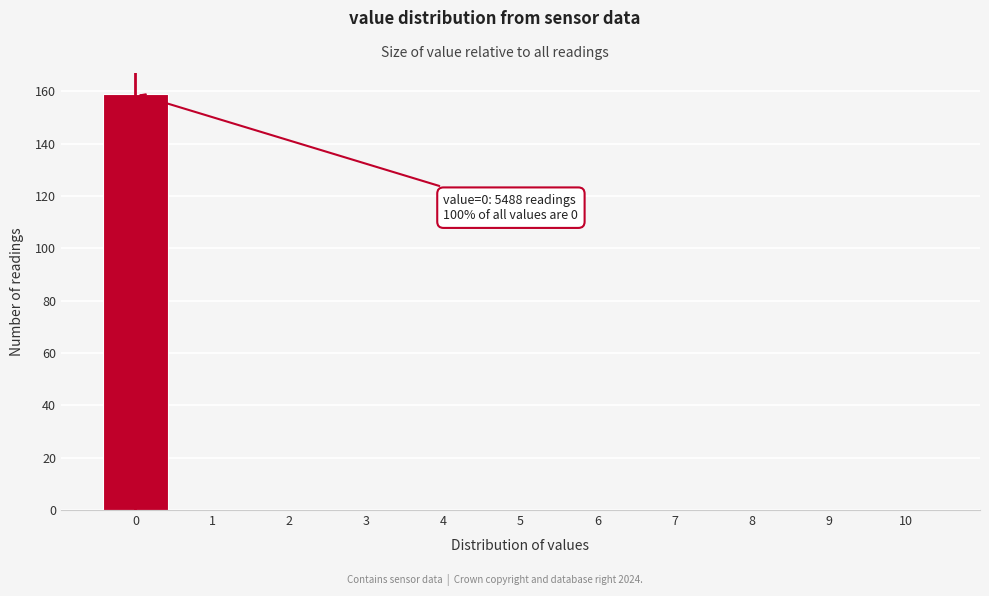

Which range on the x-axis has the tallest bar?

-0.5 to 0.5